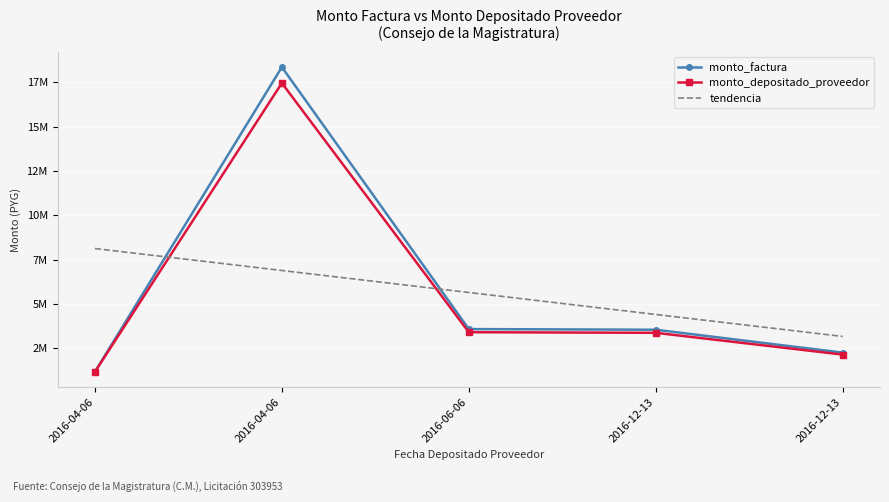

Reading right to left, list all the values displayed in this chart.

monto_factura: 2260000.0	3550000.0	3586250.0	18347650.0	1182500.0
monto_depositado_proveedor: 2149219.0	3375986.0	3410458.0	17448282.0	1177770.0
tendencia: 3171606.7	4410209.1	5648811.5	6887413.9	8126016.3